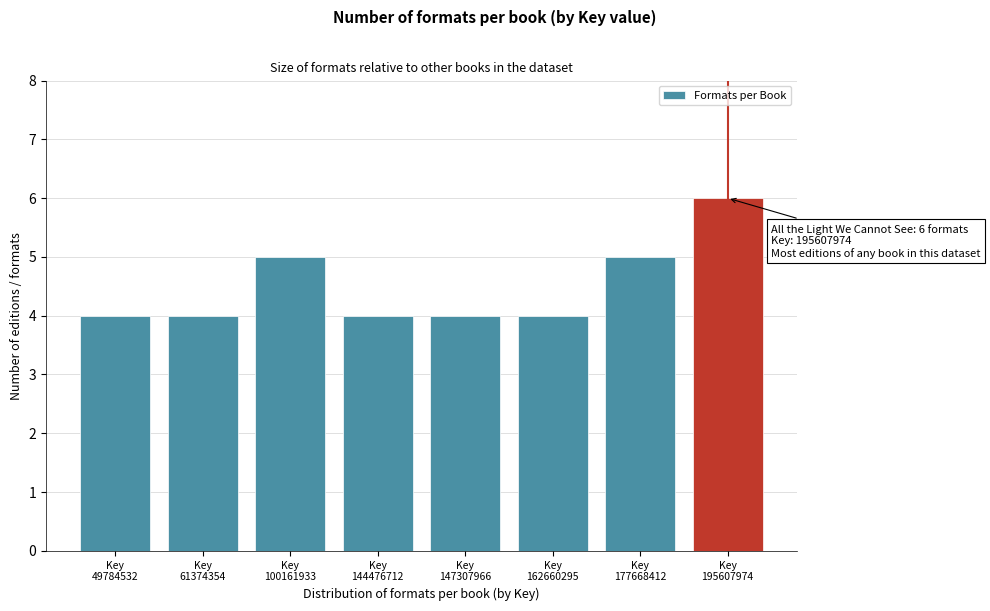

Reading left to right, what are all the values shown in this chart?

4	4	5	4	4	4	5	6